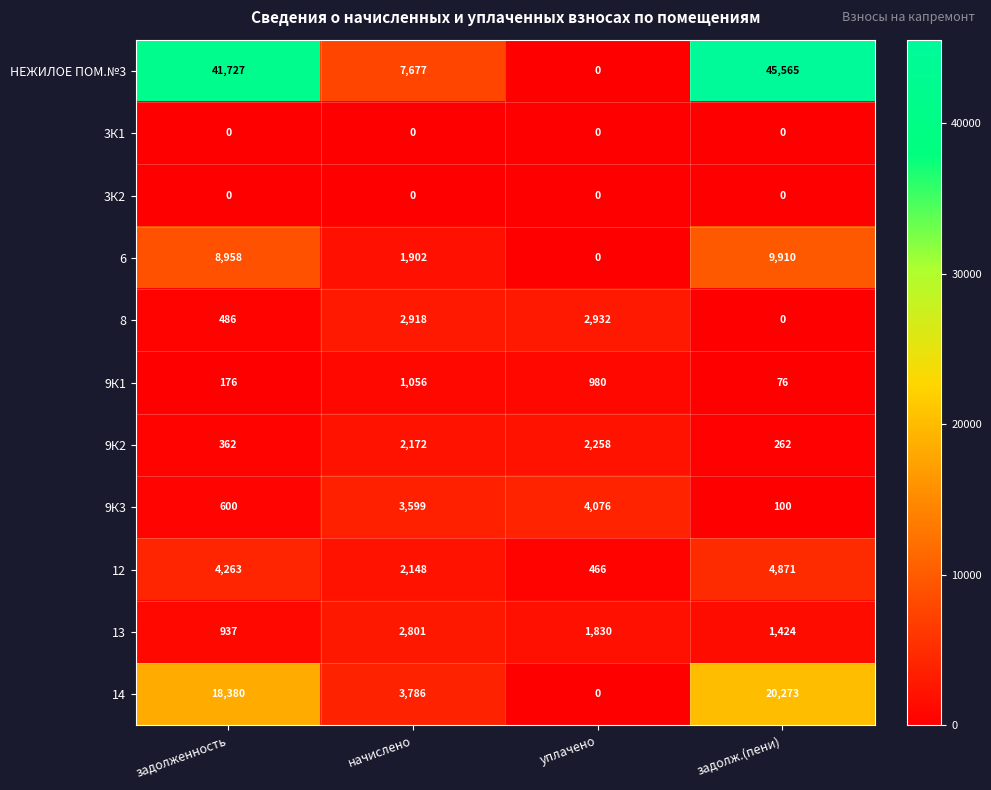

What is the maximum value shown in the chart?

45565